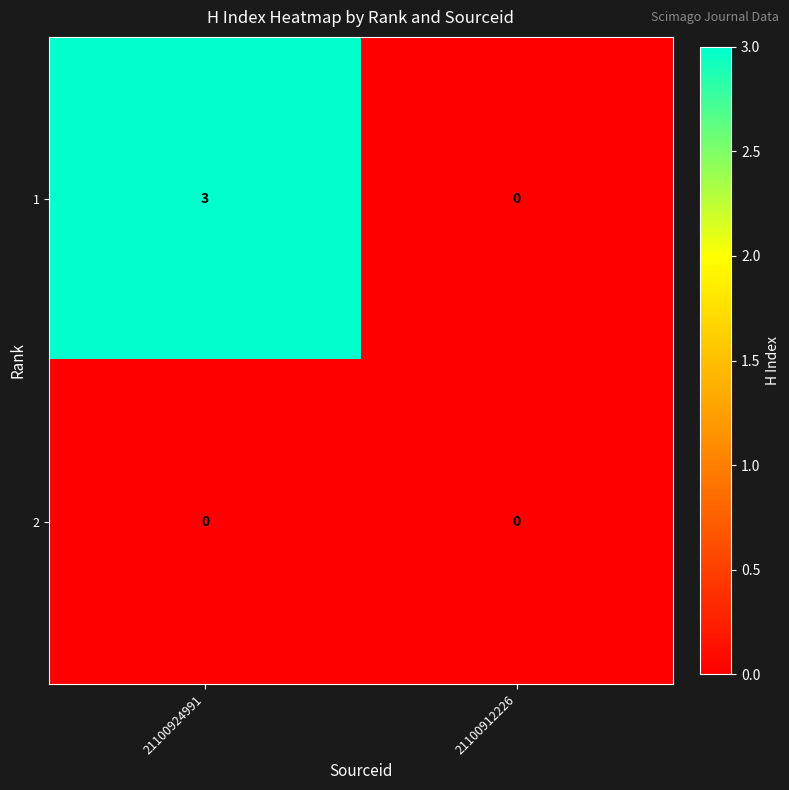

True or false: 1 has a value of 5 at 21100924991.

False